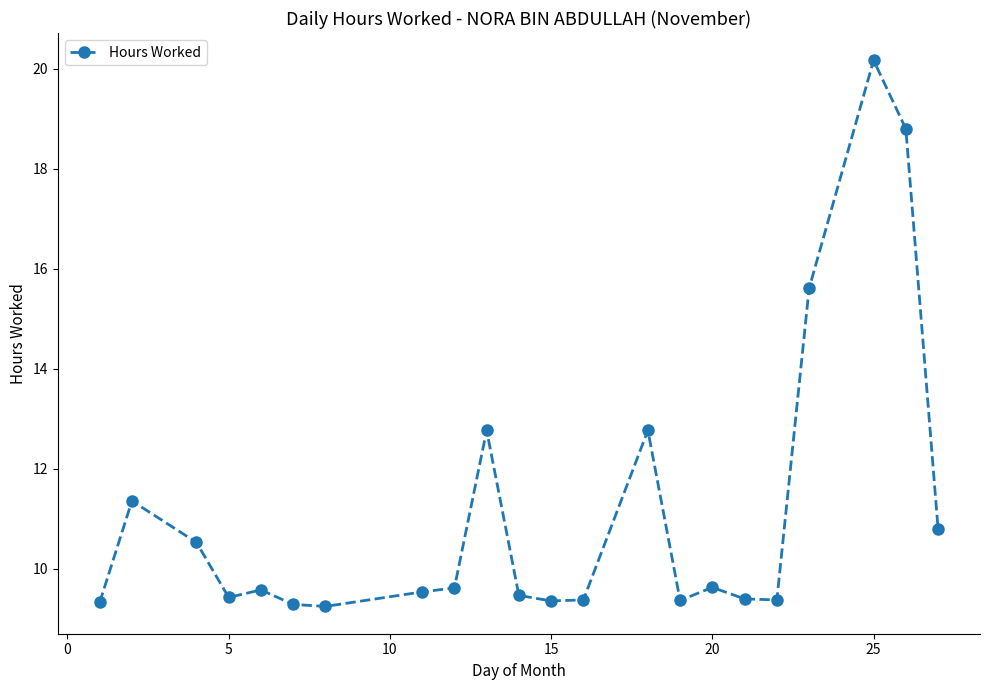

What is the greatest value displayed?

20.2